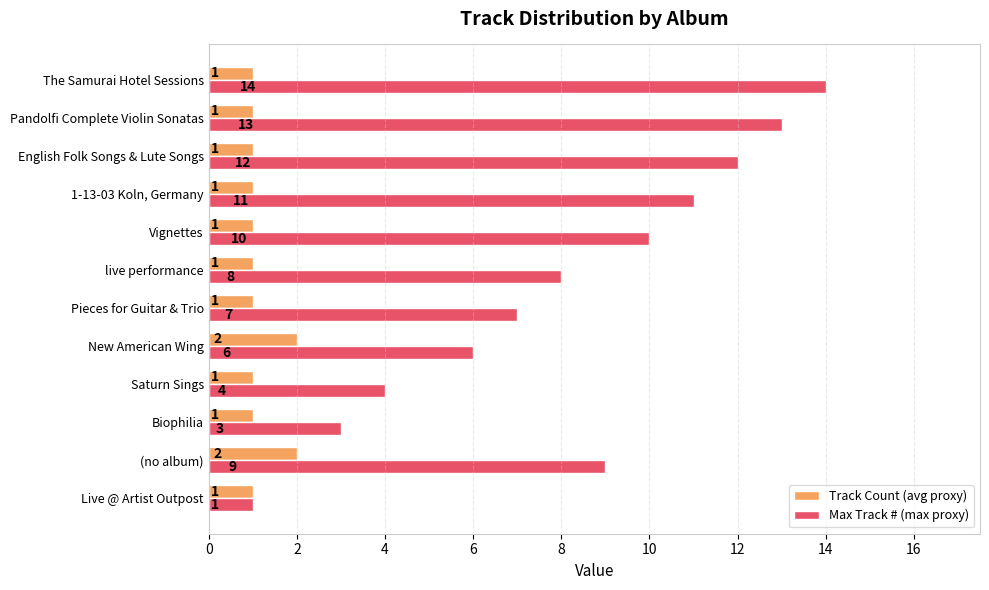

What are all the series names shown in the legend?

Track Count (avg proxy), Max Track # (max proxy)